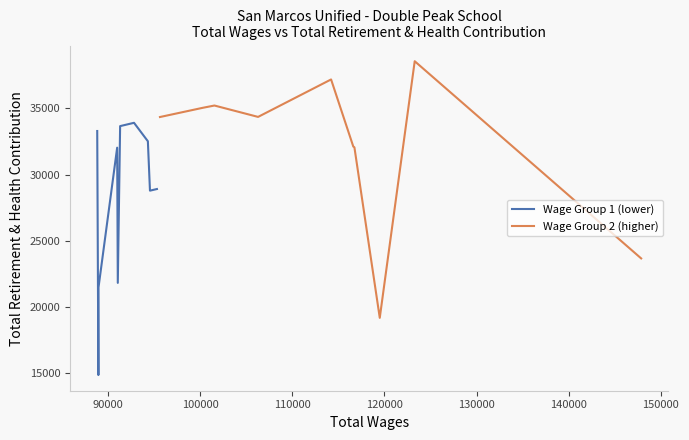

What is the minimum value for Wage Group 1 (lower)?

14854